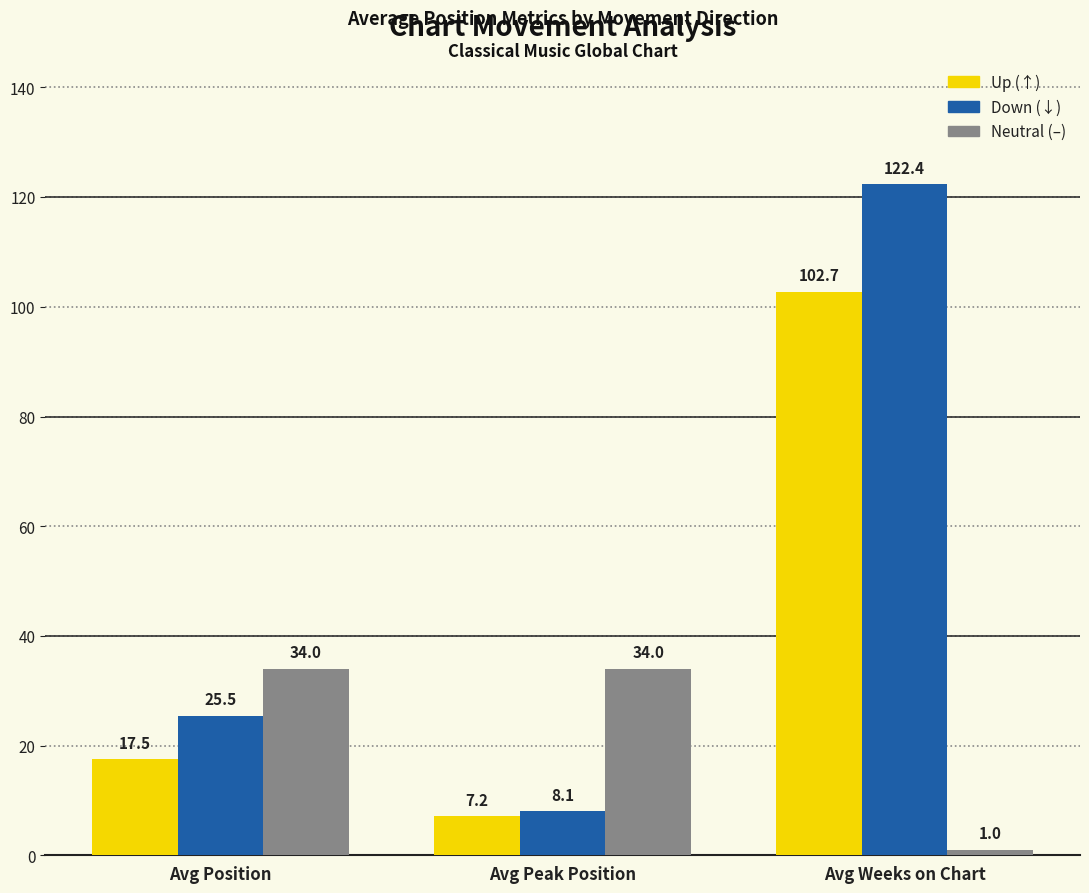

Which category has the highest value across all series?

Avg Weeks on Chart